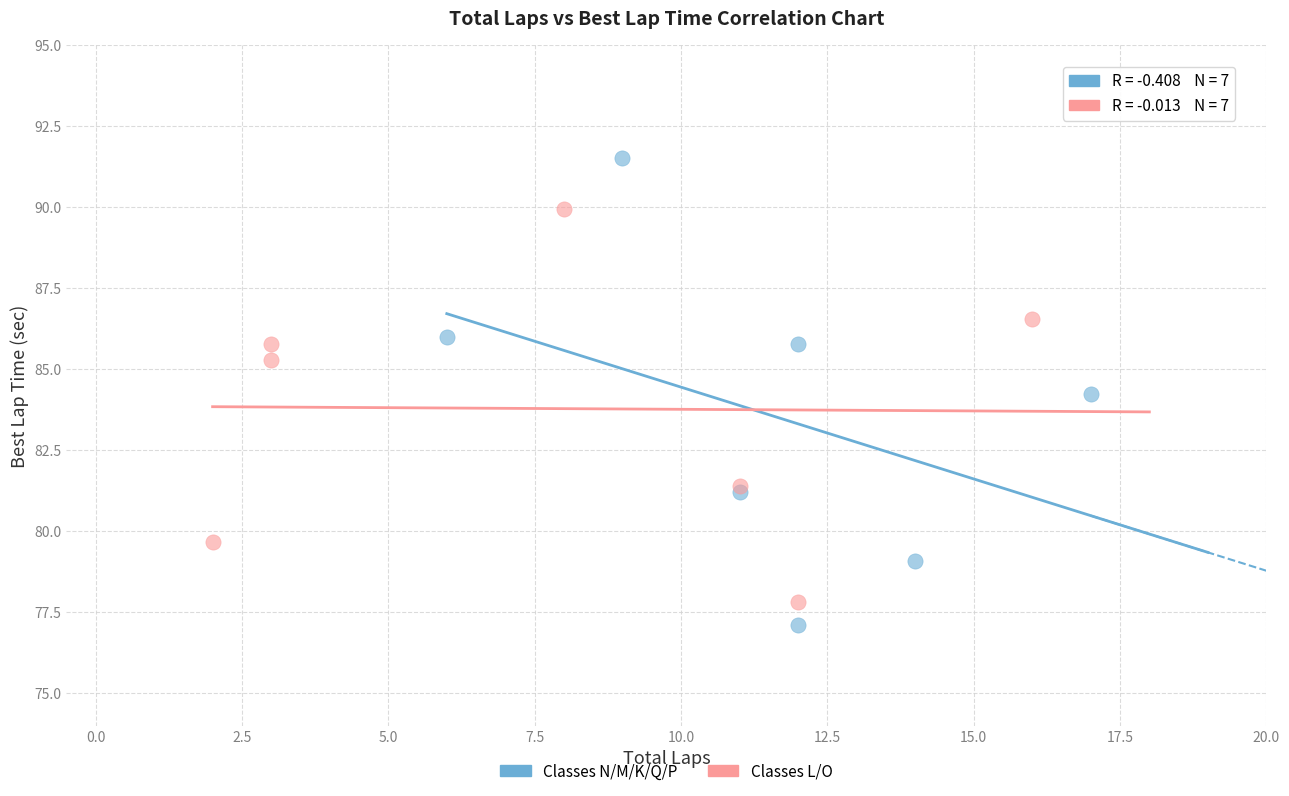

Which series reaches the maximum Y coordinate?

Classes N/M/K/Q/P